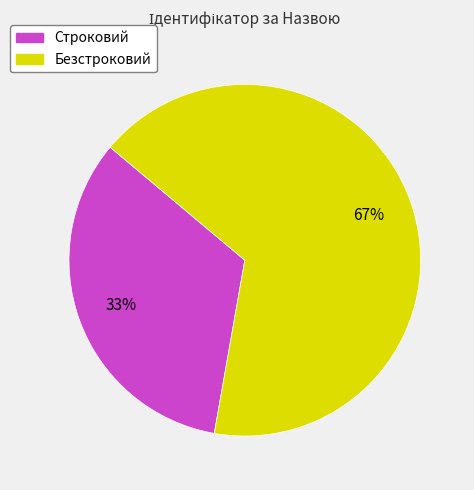

The Безстроковий slice represents 67% of the pie. True or false?

True